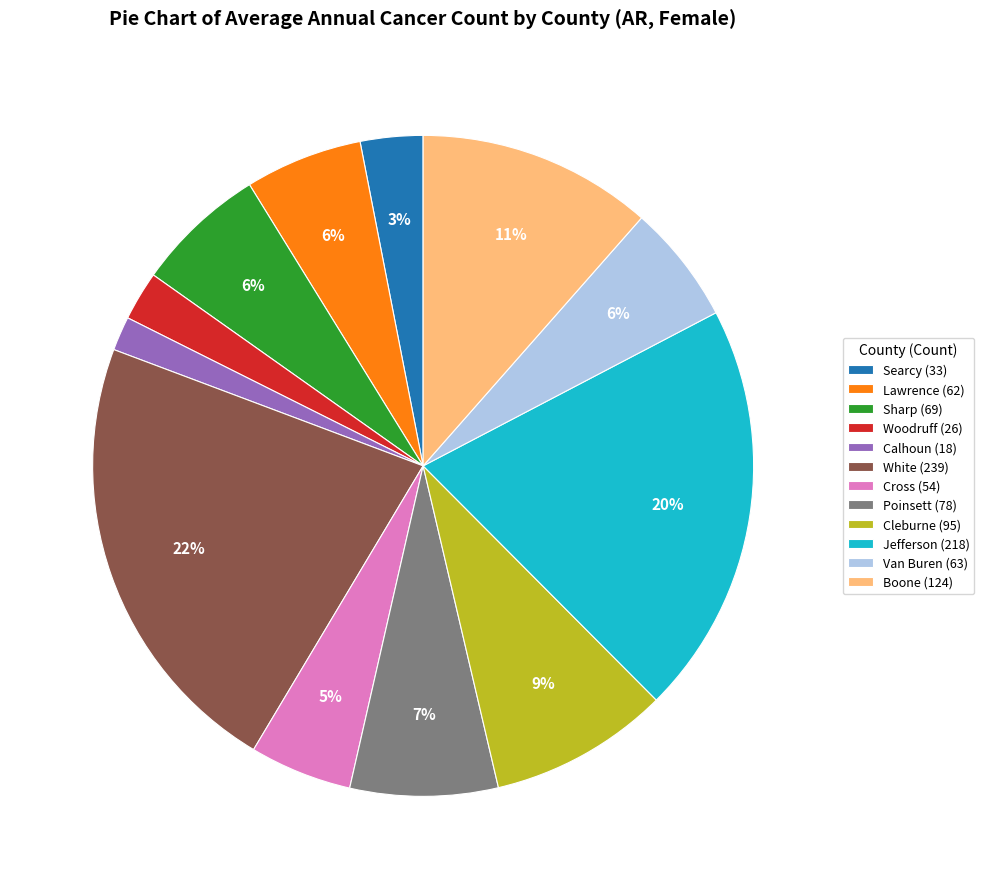

Is it true that Jefferson (218) is 20% of the pie?

True